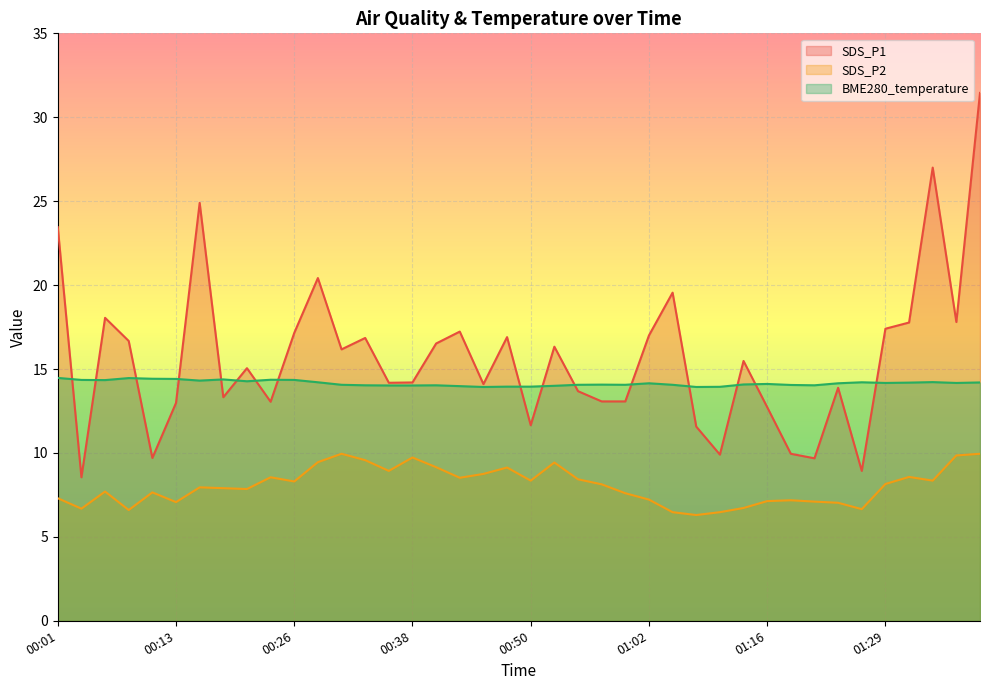

True or false: SDS_P2 and SDS_P1 intersect in this chart.

False